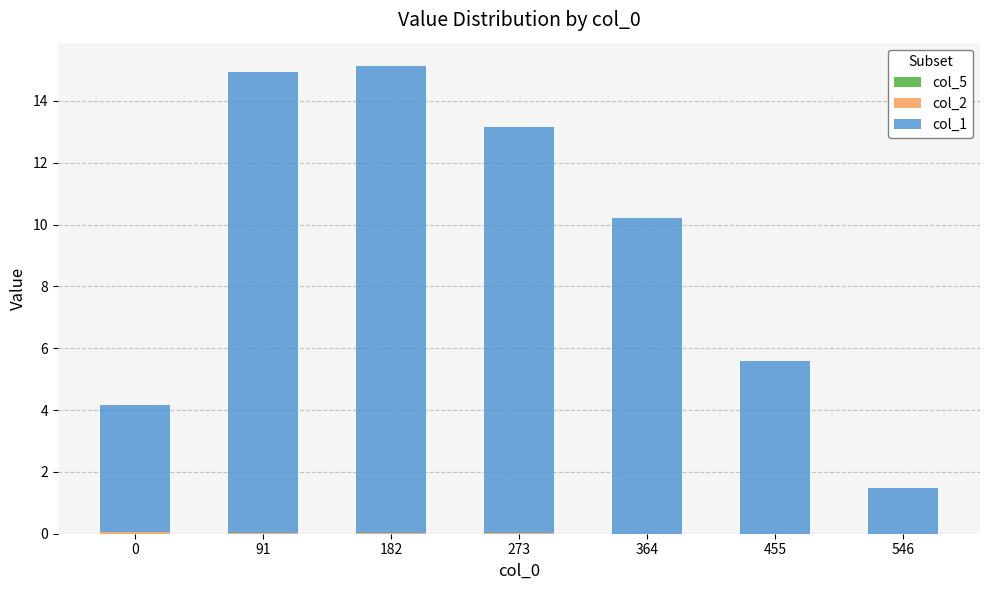

What is the difference between the maximum and minimum values in the col_2 series?

0.1